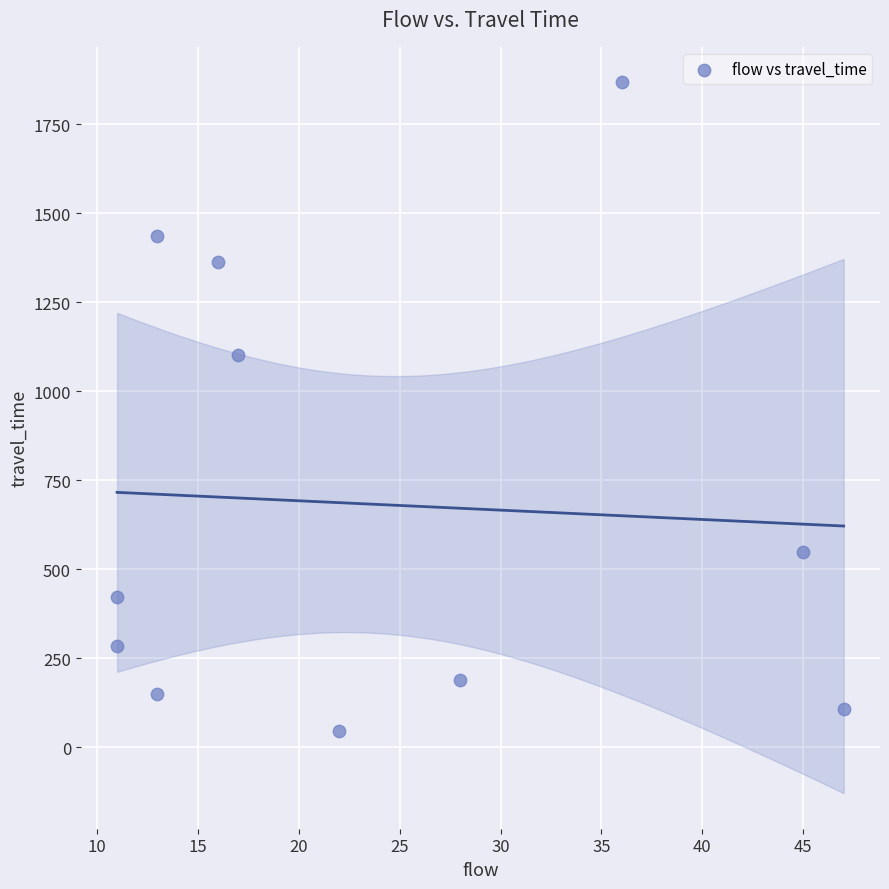

What is the range of Y values (max minus min)?

1822